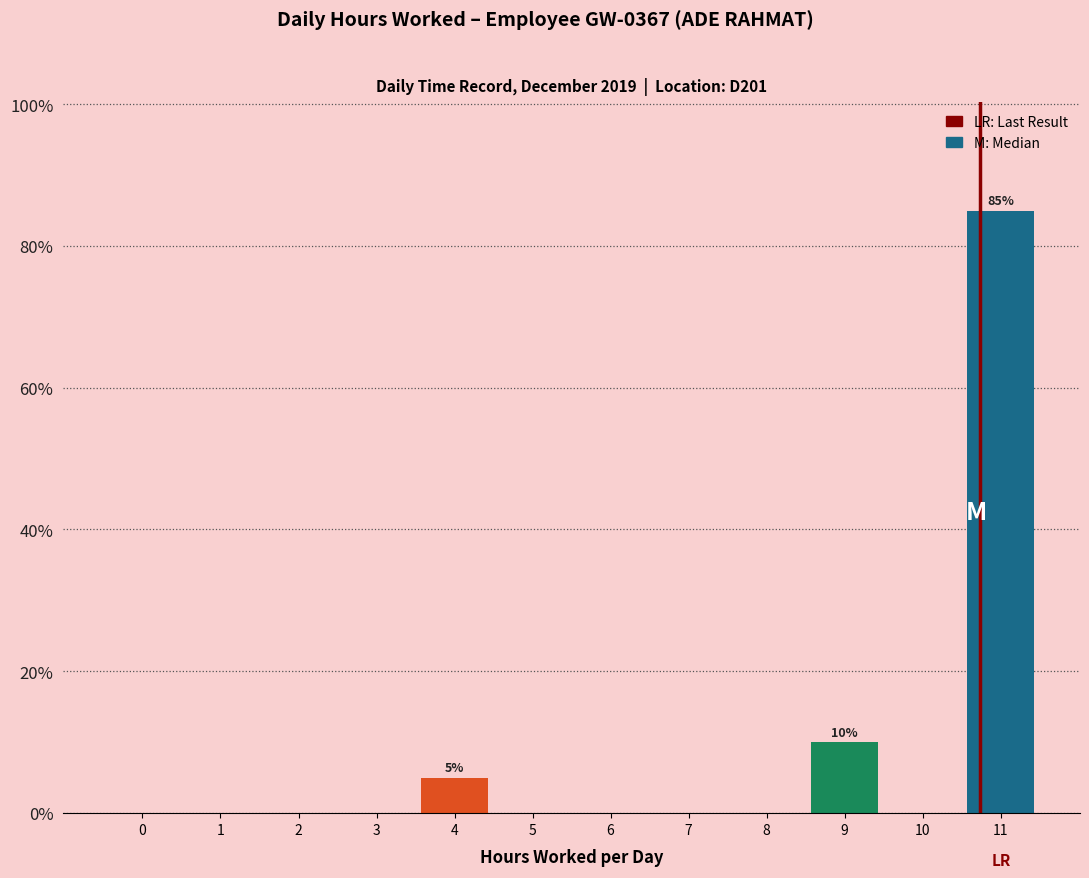

Reading right to left, what are all the values shown in this chart?

11=85	10=0	9=10	8=0	7=0	6=0	5=0	4=5	3=0	2=0	1=0	0=0